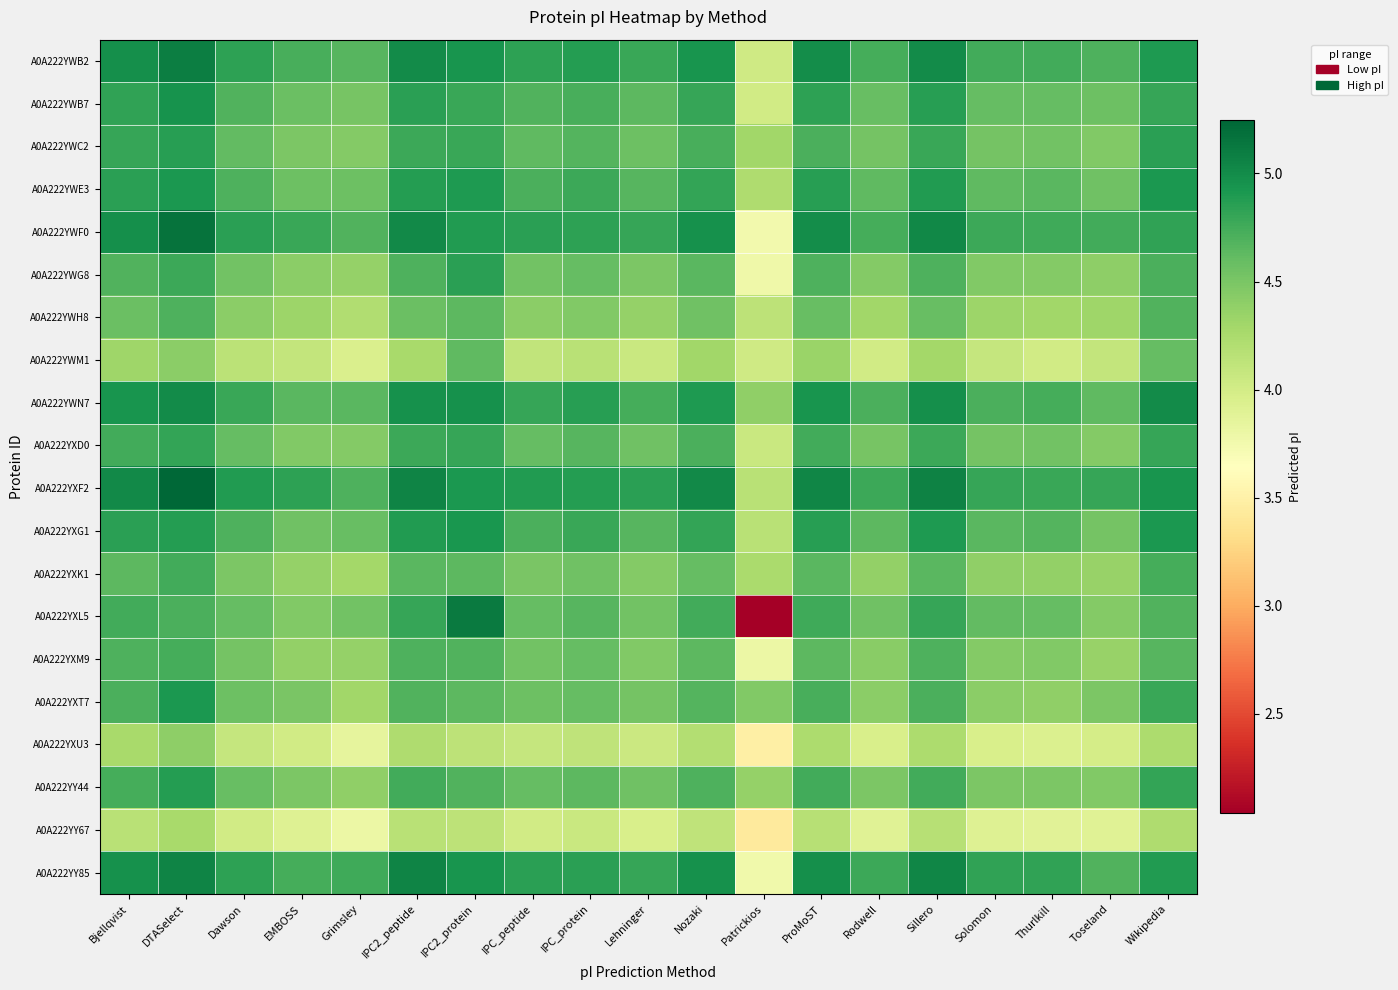

What is the total value across all series at Grimsley?

88.0